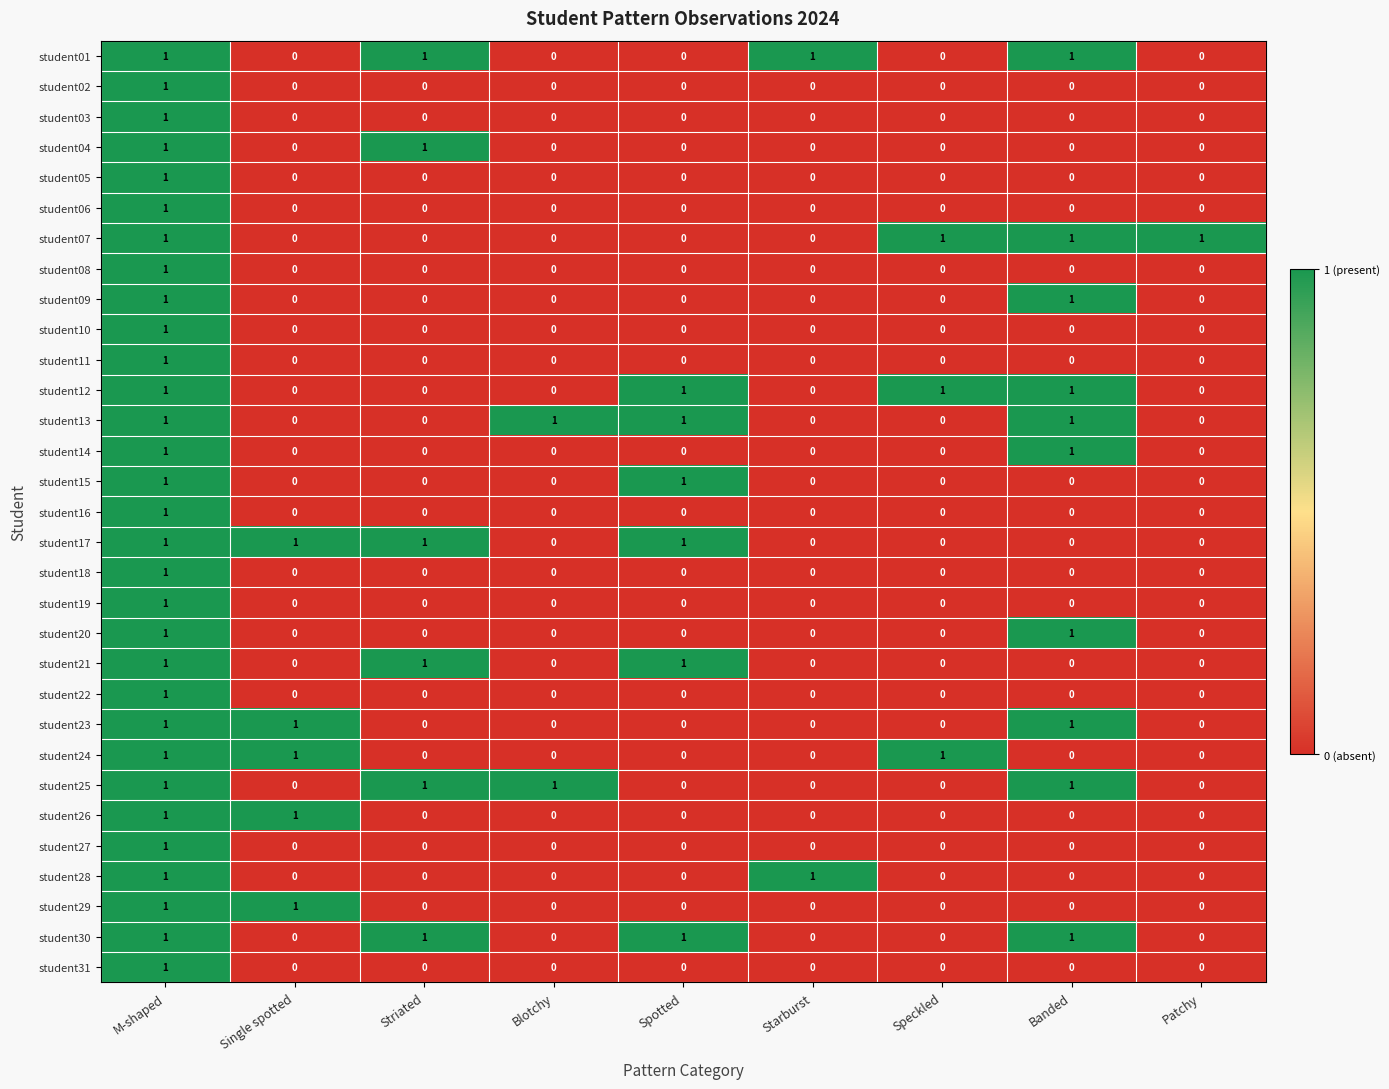

At how many categories does at least one series exceed 0?

9